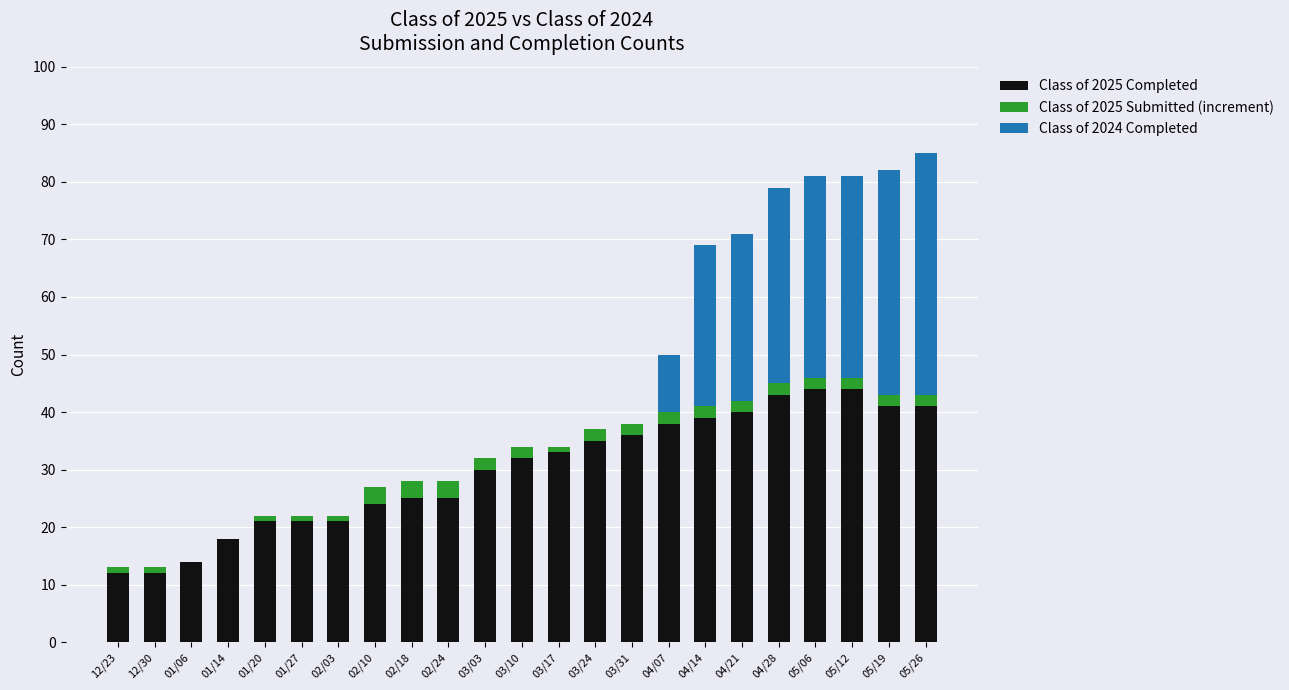

What are all the series names shown in the legend?

Class of 2025 Completed, Class of 2025 Submitted (increment), Class of 2024 Completed